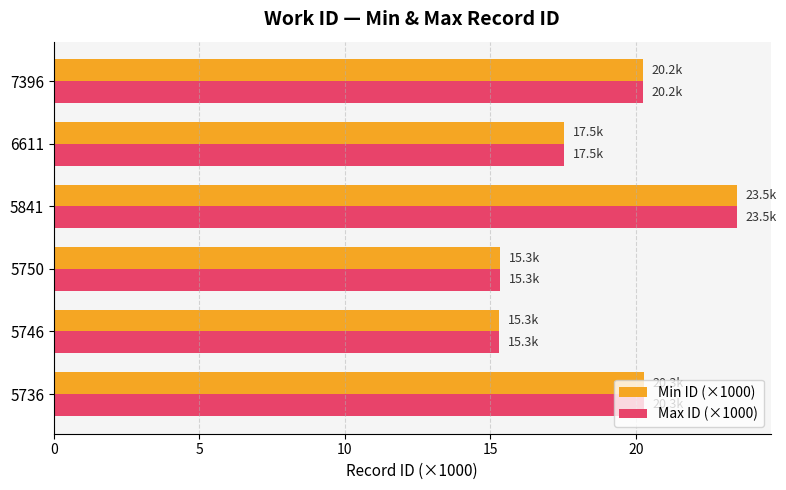

What is the minimum value shown in the chart?

15.3